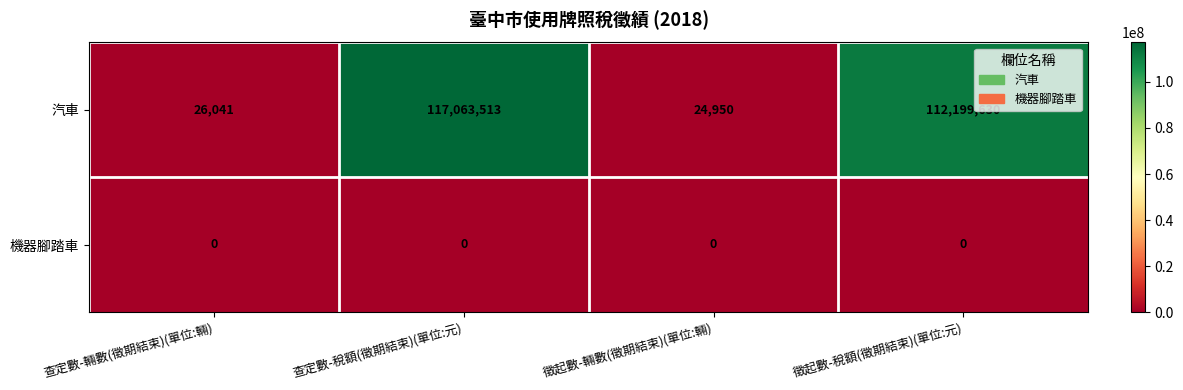

At which label is 汽車 closest to 58544231?

徵起數-稅額(徵期結束)(單位:元)